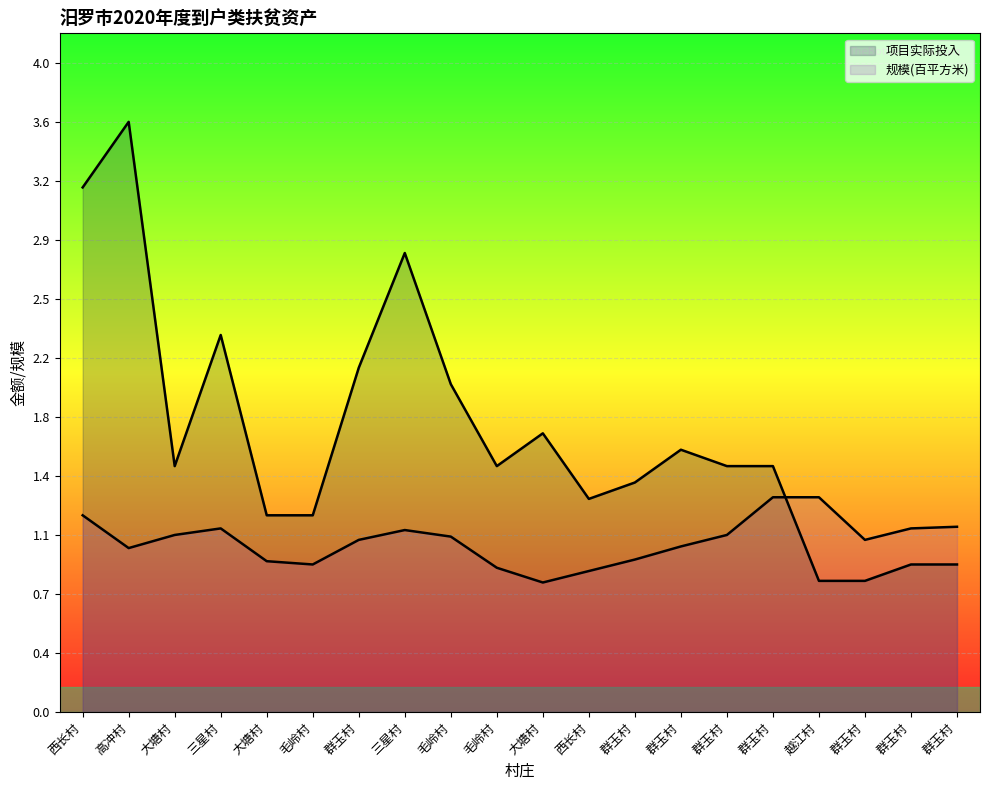

Where does the 项目实际投入 series first go above 1?

西长村